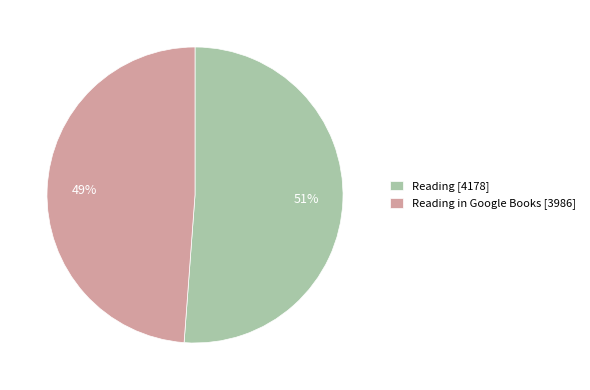

Is there a majority slice in this chart?

Yes